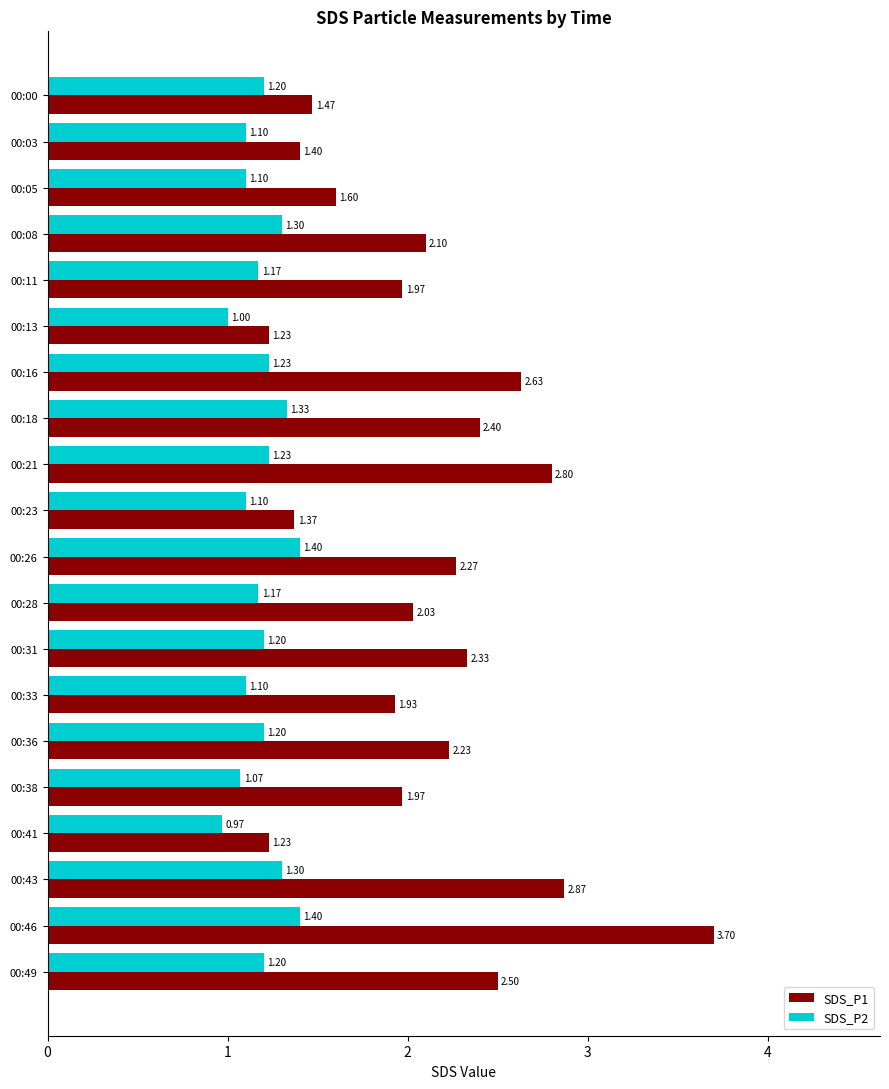

At how many categories does at least one series exceed 2?

11